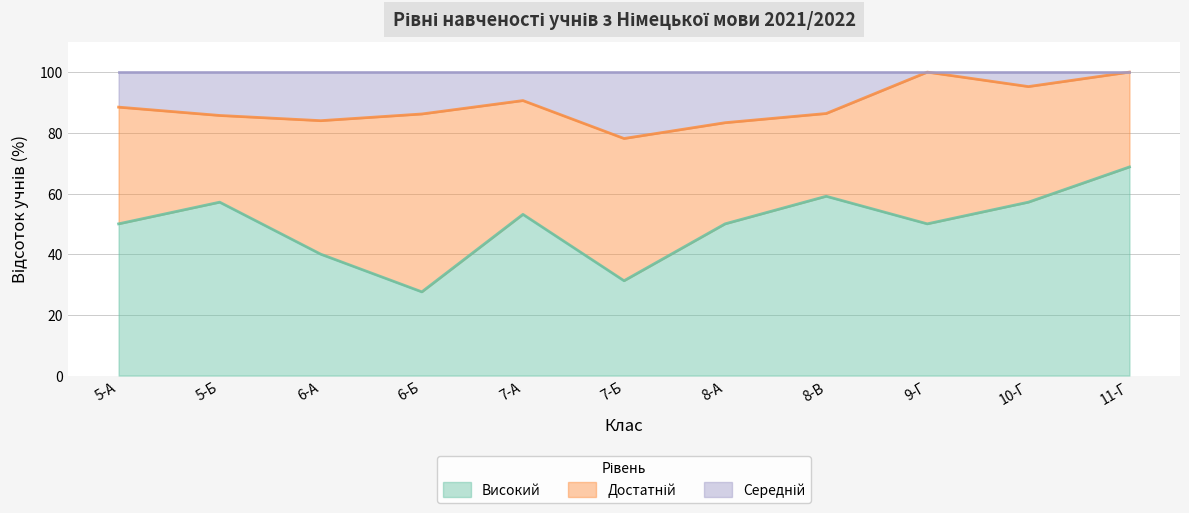

At which label does Високий reach its minimum?

6-Б